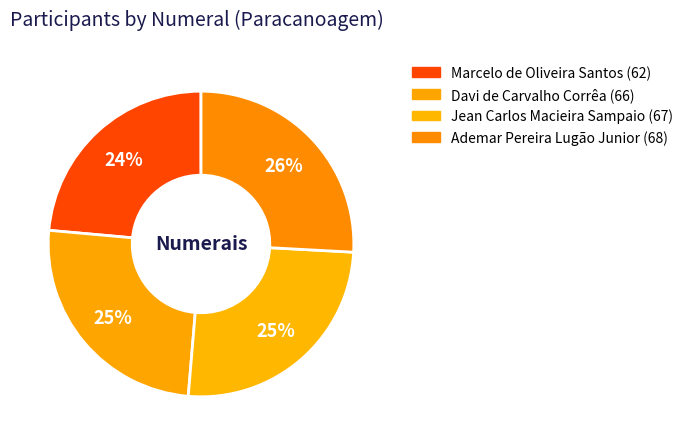

True or false: Jean Carlos Macieira Sampaio accounts for 11% of the total.

False